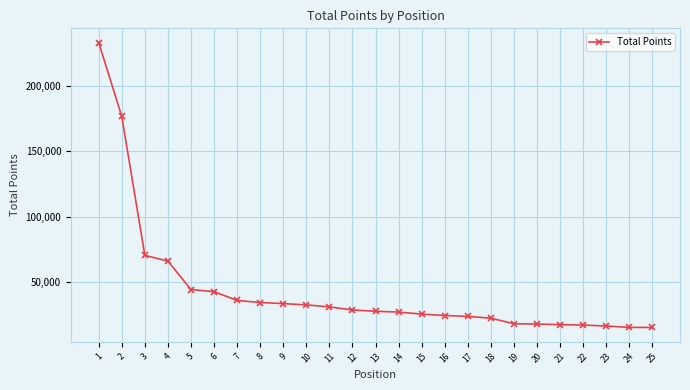

The chart shows a value of 33156 at 9. True or false?

True